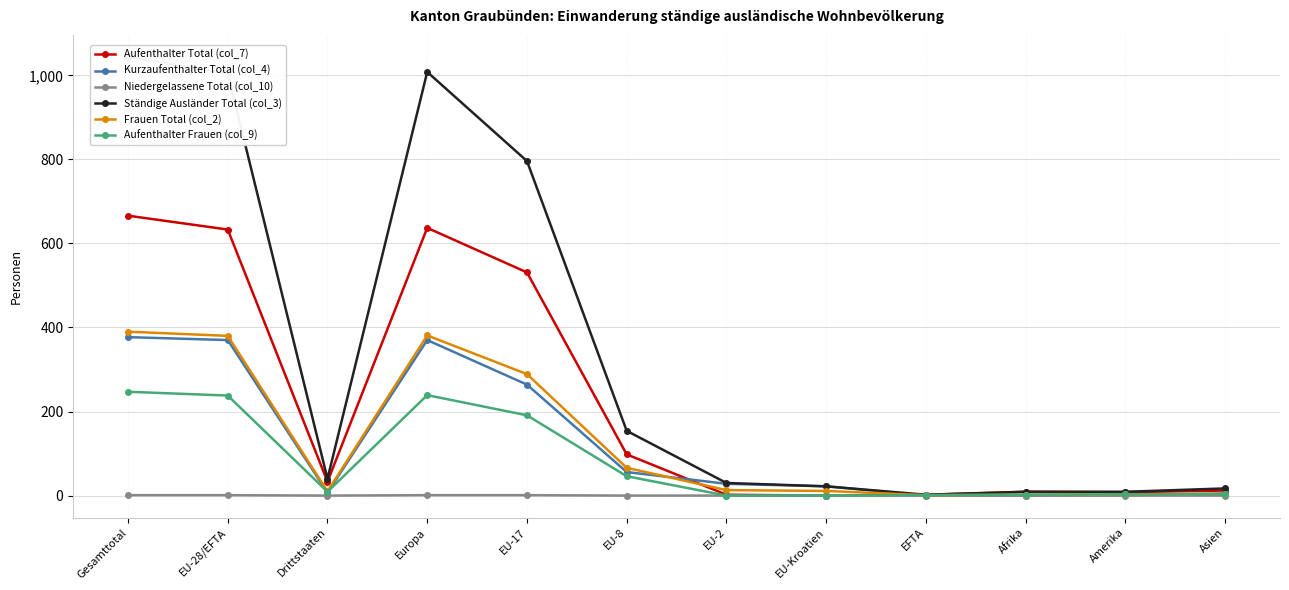

What is the difference between the Ständige Ausländer Total (col_3) values at EU-17 and Europa?

212